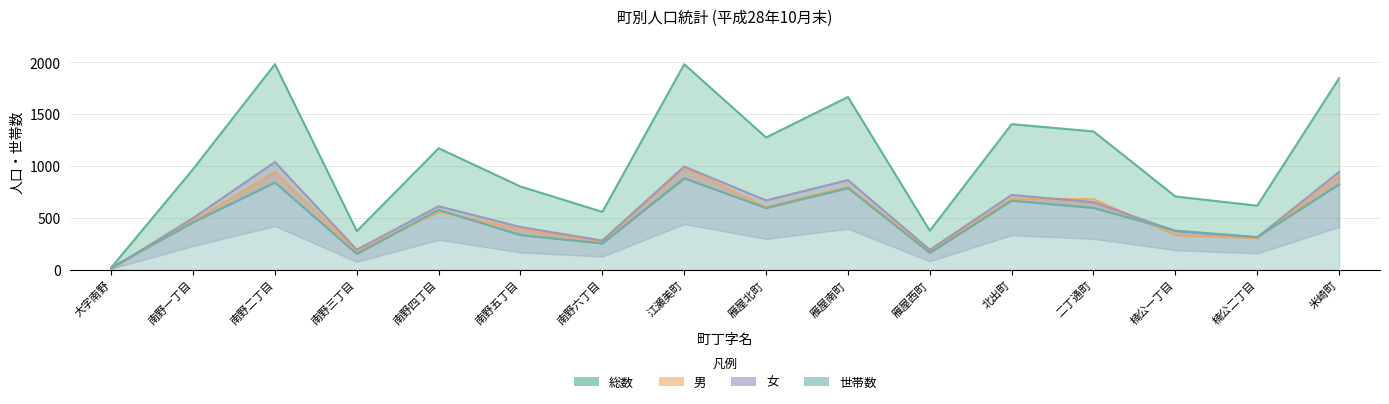

What is the value of the 女 point at the 7th from the left?

282